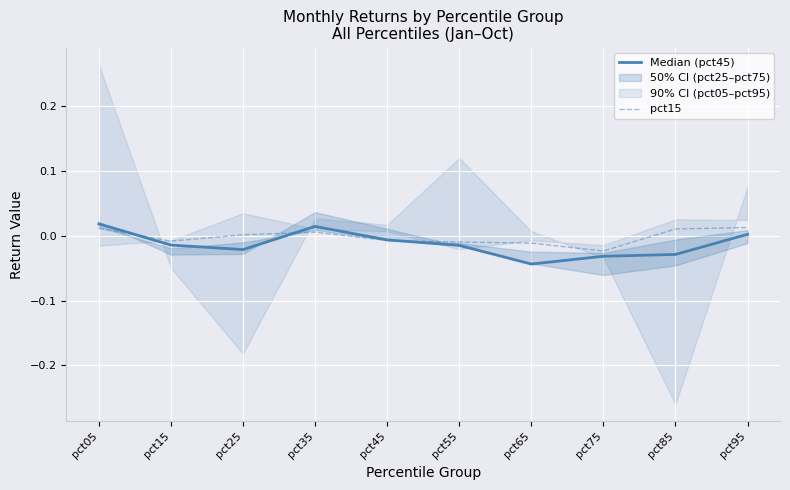

Rank the categories by Median (pct45) value from highest to lowest.

pct05, pct35, pct95, pct45, pct15, pct55, pct25, pct85, pct75, pct65